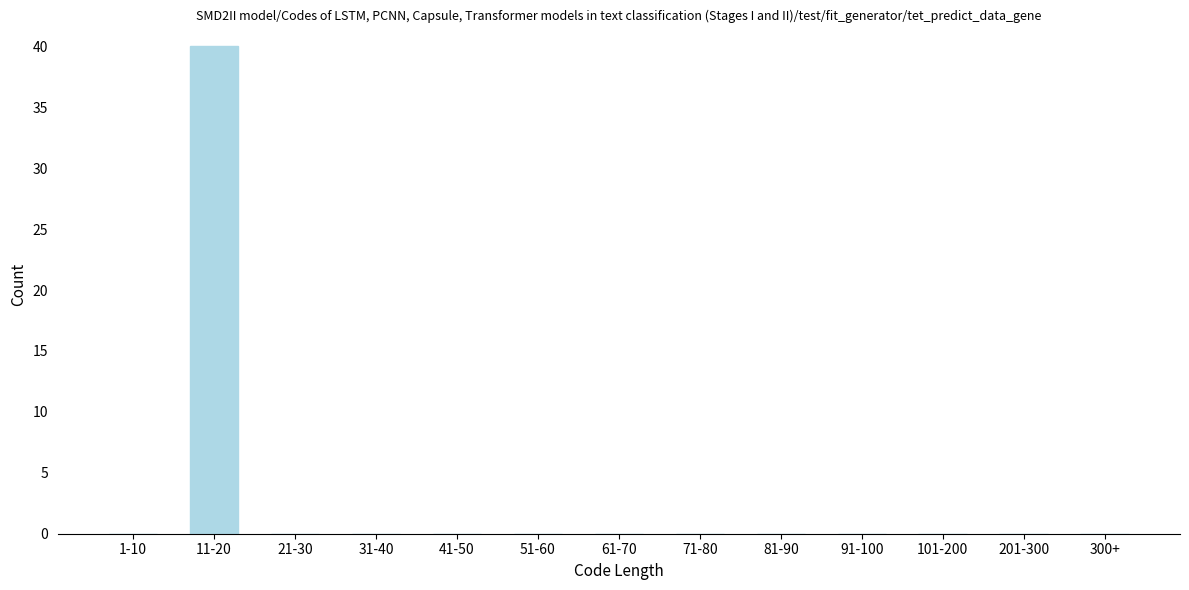

Reading left to right, what are all the values shown in this chart?

1-10=0	11-20=40	21-30=0	31-40=0	41-50=0	51-60=0	61-70=0	71-80=0	81-90=0	91-100=0	101-200=0	201-300=0	300+=0